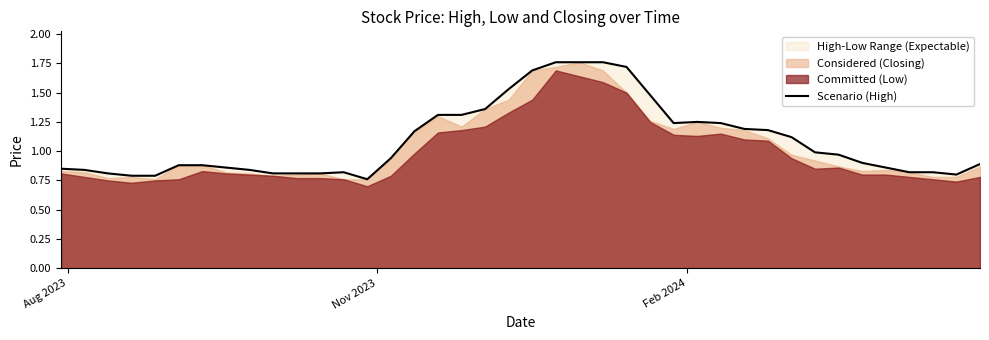

How many lines are shown in the chart?

1